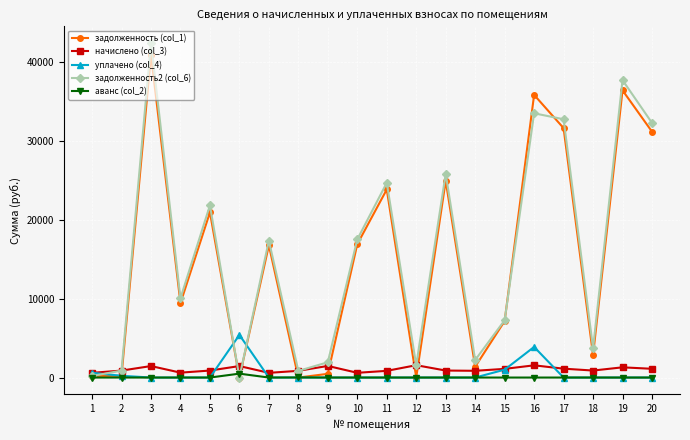

Is it true that уплачено (col_4) equals -3427.9 at 8?

False